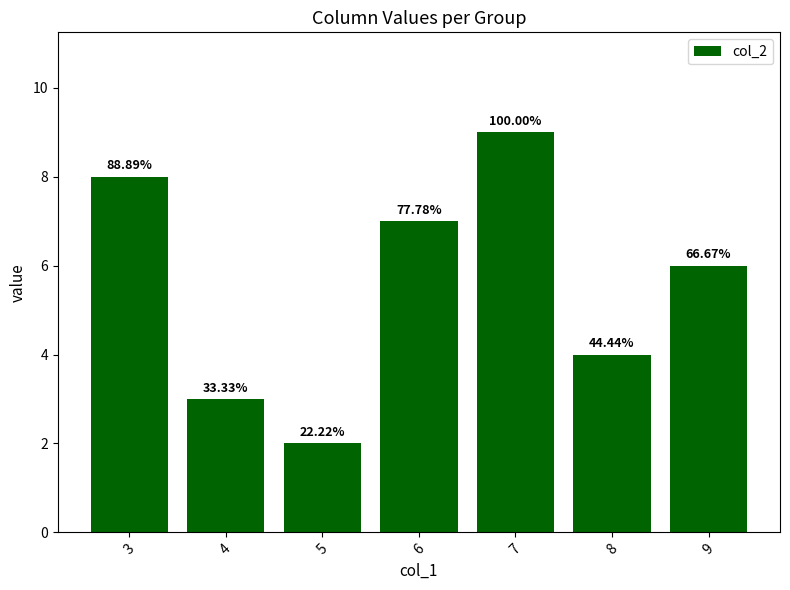

How many bars are there in total?

7